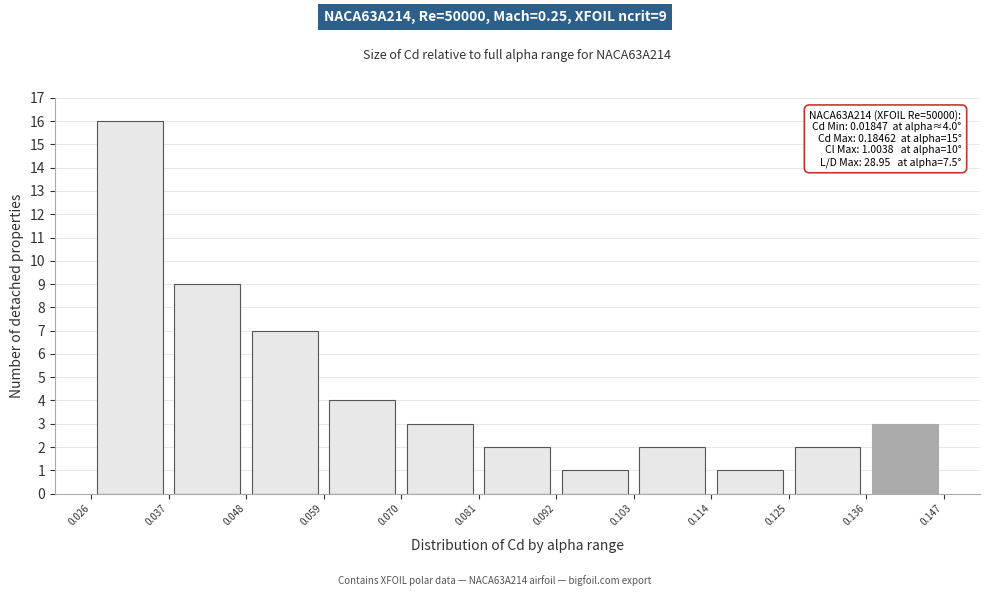

Which range on the x-axis has the tallest bar?

0.026 to 0.037